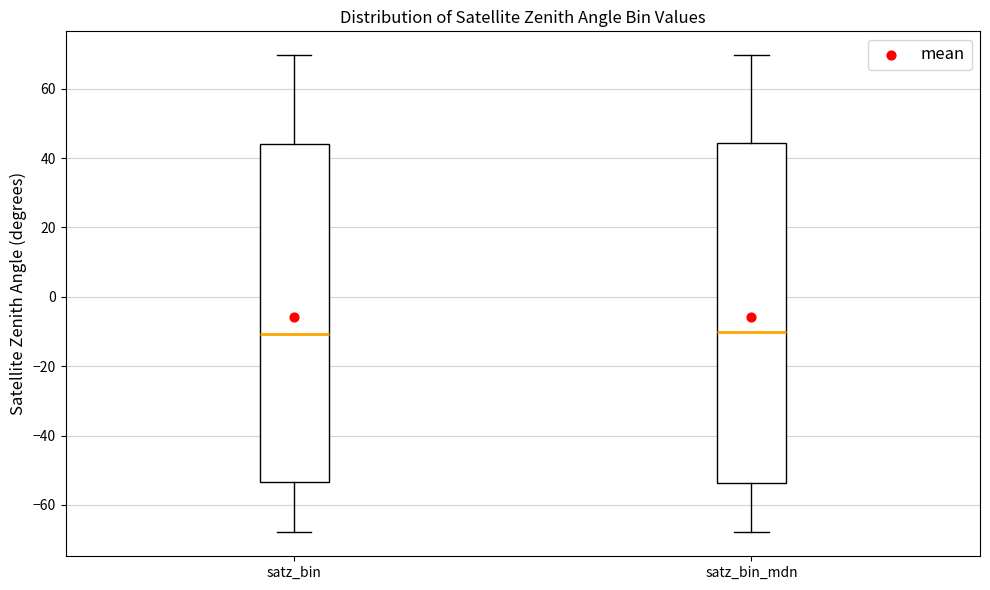

Reading left to right, transcribe this box plot: for each box, give where its median line is, the range the box spans, and where its two whiskers end, as read against the y-axis. The values are not printed on the chart, so give them approximately, as read against the axis.

satz_bin: median -10, box -54 to 44, whiskers -68 to 70
satz_bin_mdn: median -10, box -54 to 44, whiskers -68 to 70